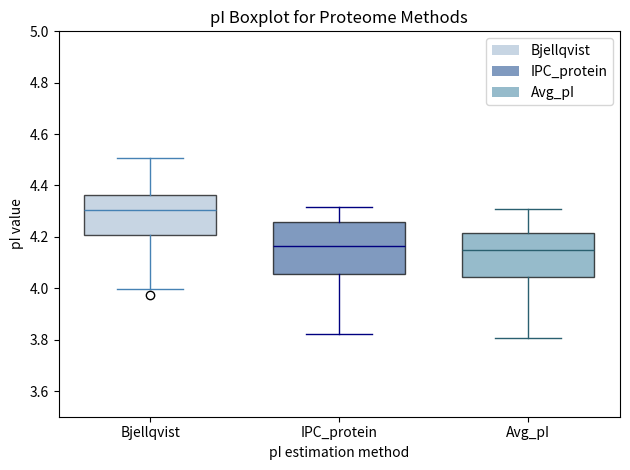

Reading left to right, read every box against the y-axis: the position of its median line, the range the box covers, and the ends of its whiskers. The values are not printed on the chart, so give them approximately, as read against the axis.

Bjellqvist: median 4.30, box 4.20 to 4.36, whiskers 4.00 to 4.50
IPC_protein: median 4.16, box 4.06 to 4.26, whiskers 3.82 to 4.32
Avg_pI: median 4.14, box 4.04 to 4.22, whiskers 3.80 to 4.32